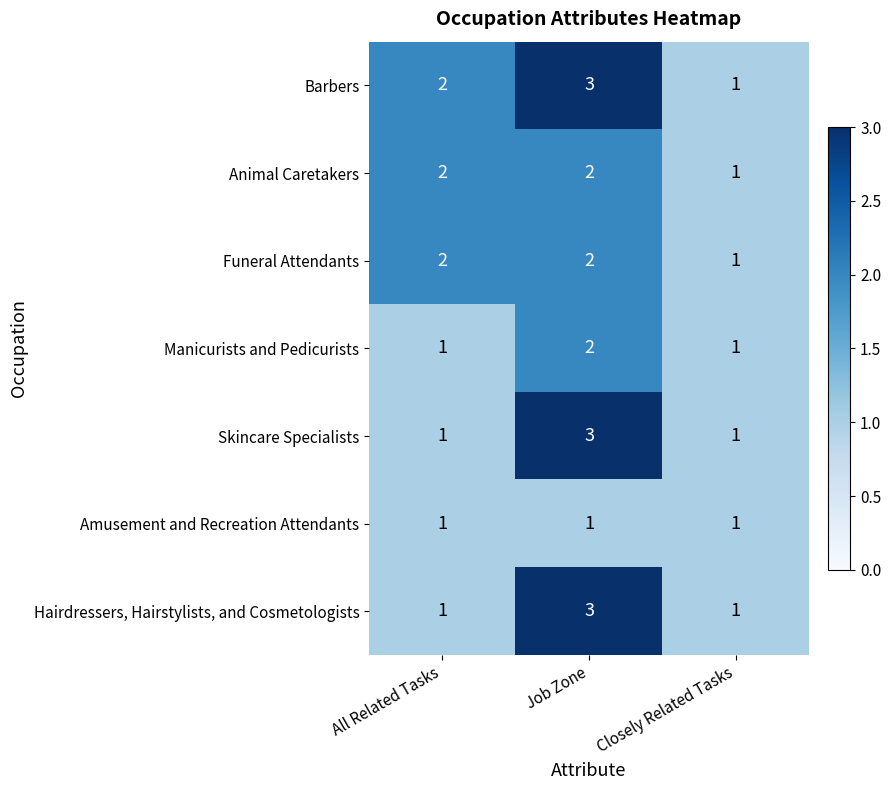

What is the total value across all series at Job Zone?

16